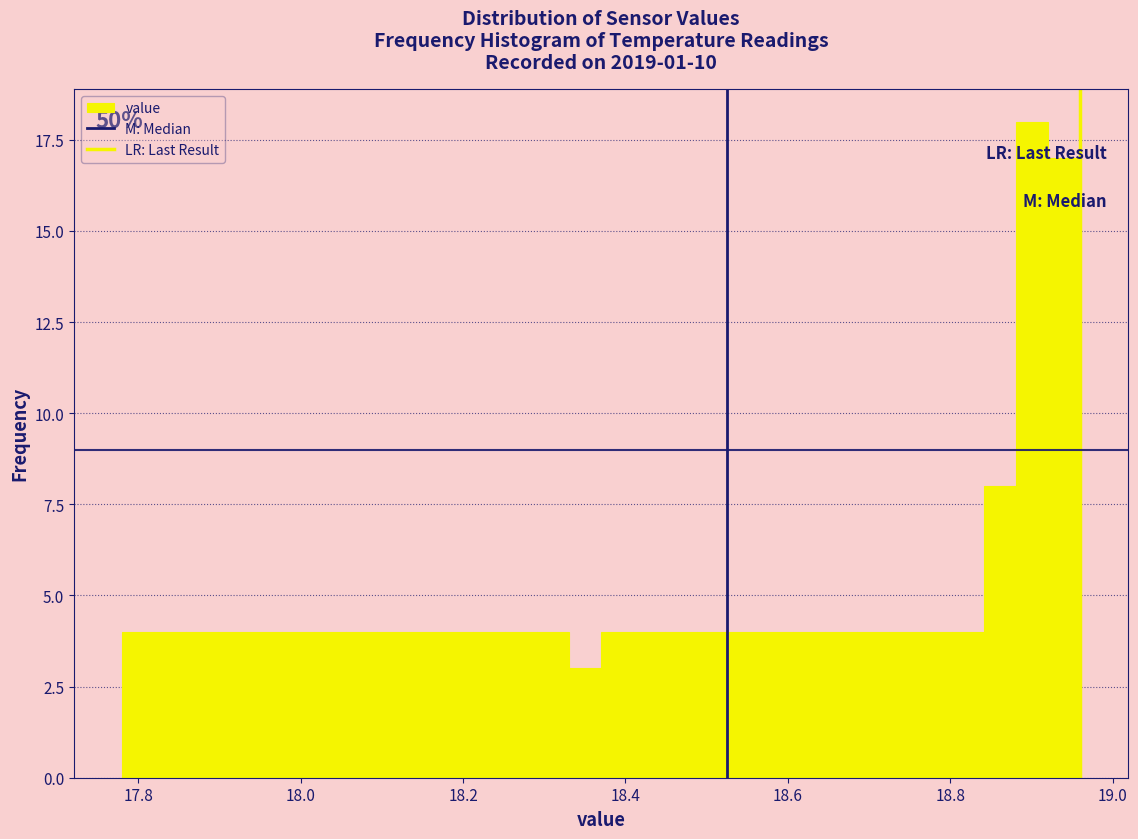

Read against the x-axis, roughly where is the centre of the tallest bar?

18.90